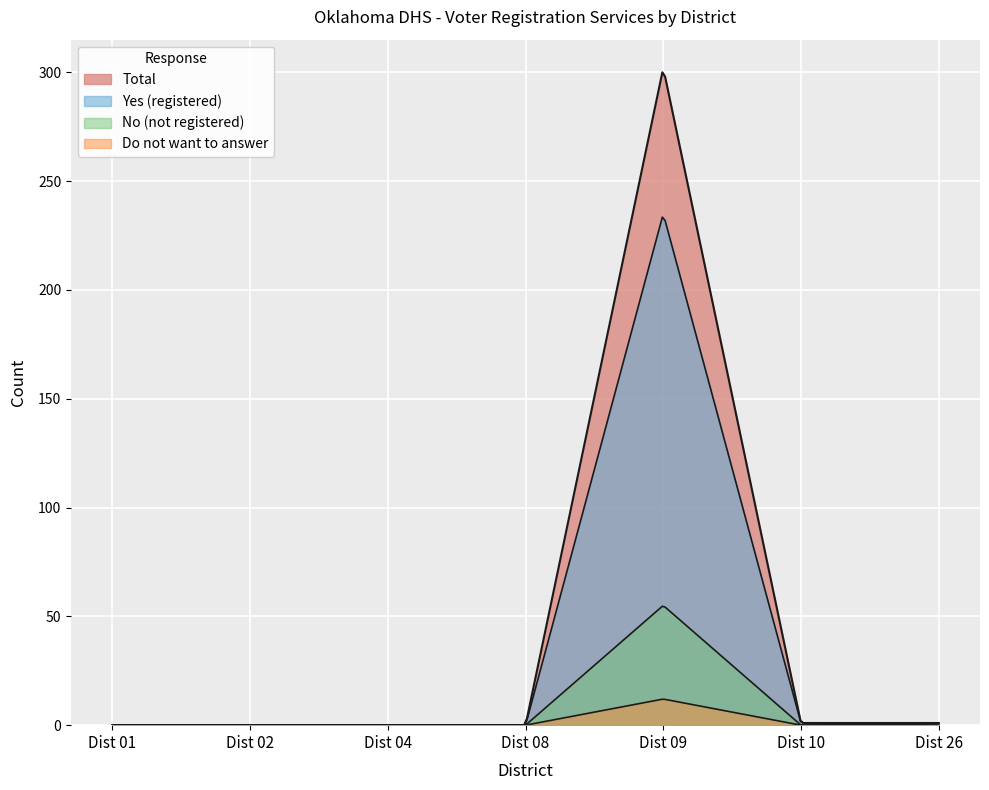

Which series has the largest range (max minus min)?

Total